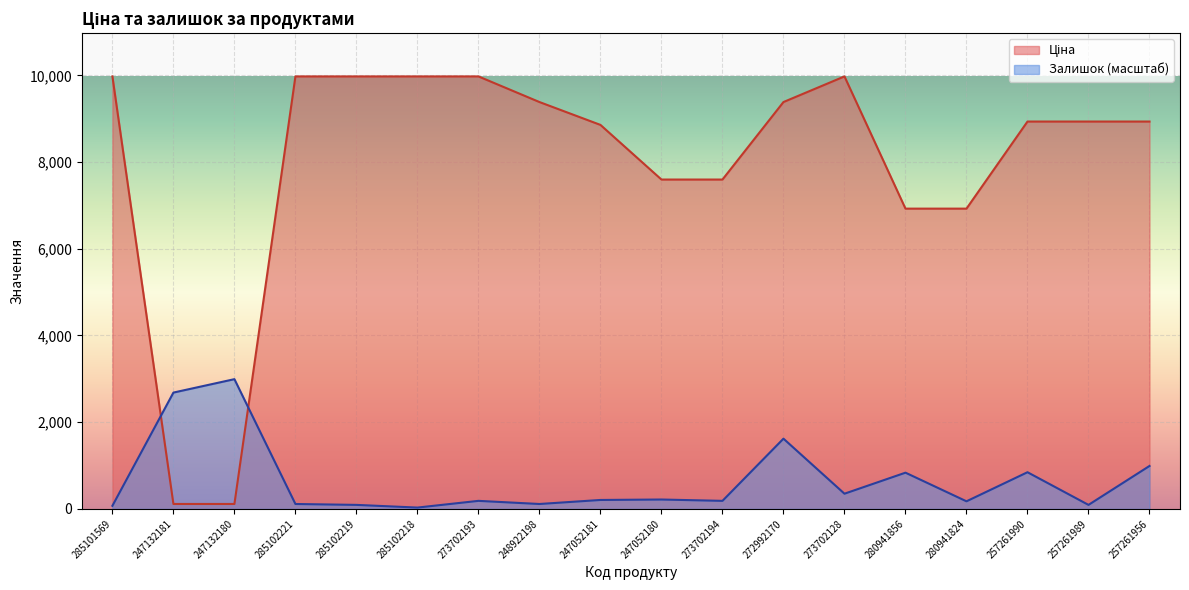

What is the label of the 4th point from the left?

285102221